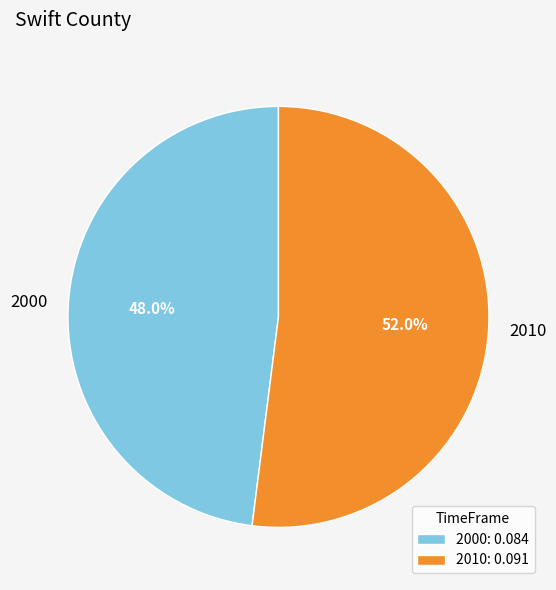

To the nearest percent, what portion does 2010 represent?

52%